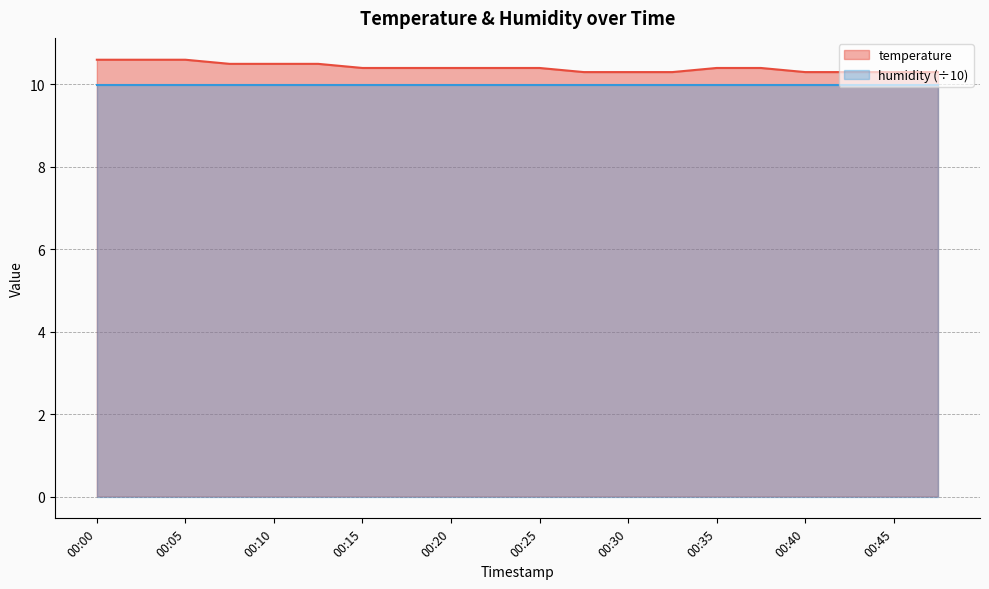

Rank the categories by value from highest to lowest.

00:00, 00:02, 00:05, 00:07, 00:10, 00:12, 00:15, 00:17, 00:20, 00:23, 00:25, 00:35, 00:38, 00:28, 00:30, 00:33, 00:40, 00:43, 00:45, 00:48